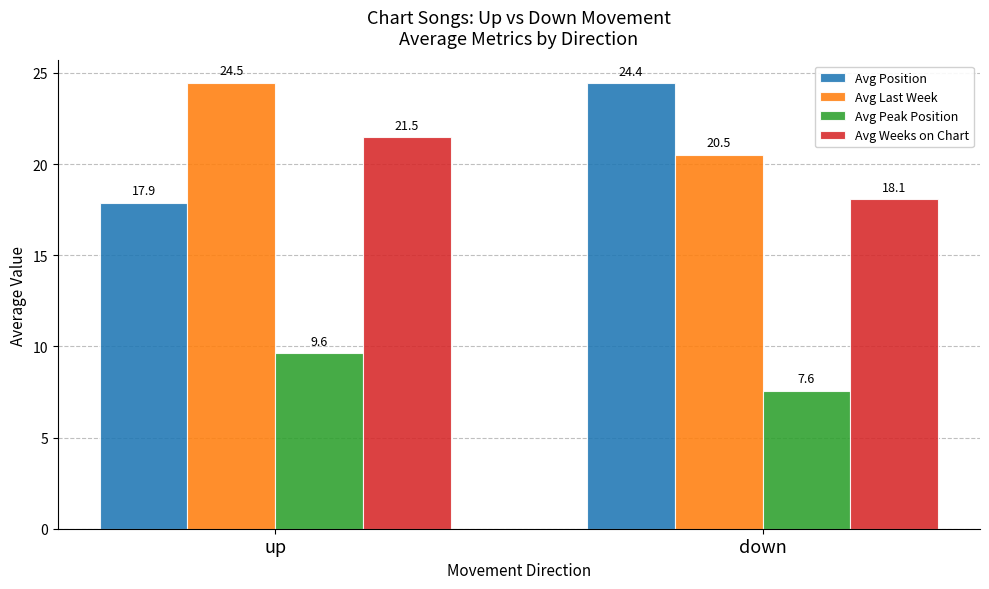

At which label does Avg Weeks on Chart reach its peak?

up